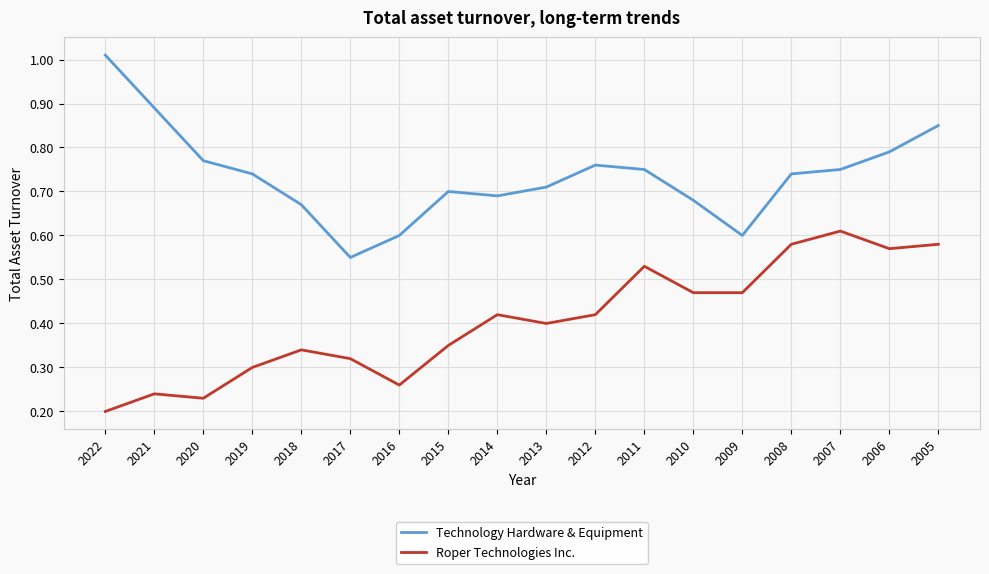

Which series has the largest range (max minus min)?

Technology Hardware & Equipment